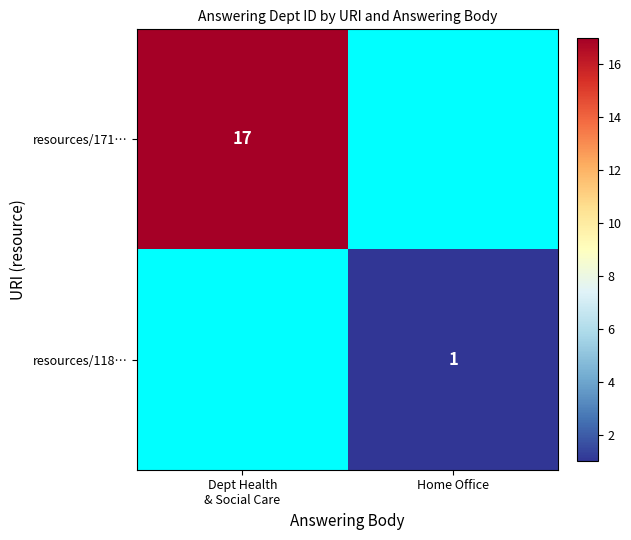

Rank the categories by resources/171… value from lowest to highest.

Dept Health & Social Care, Home Office